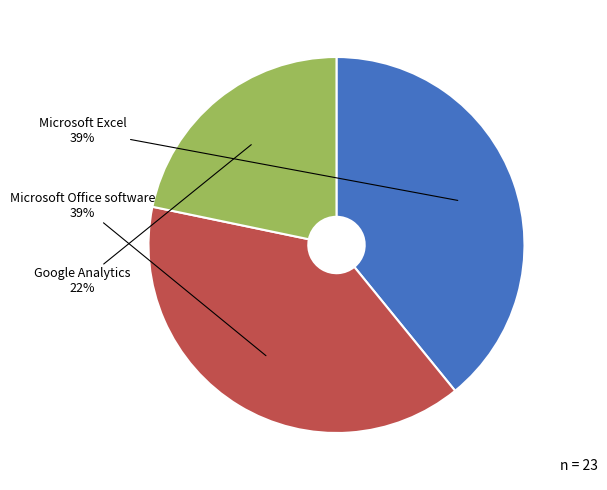

To the nearest percent, what is the average slice percentage?

33%